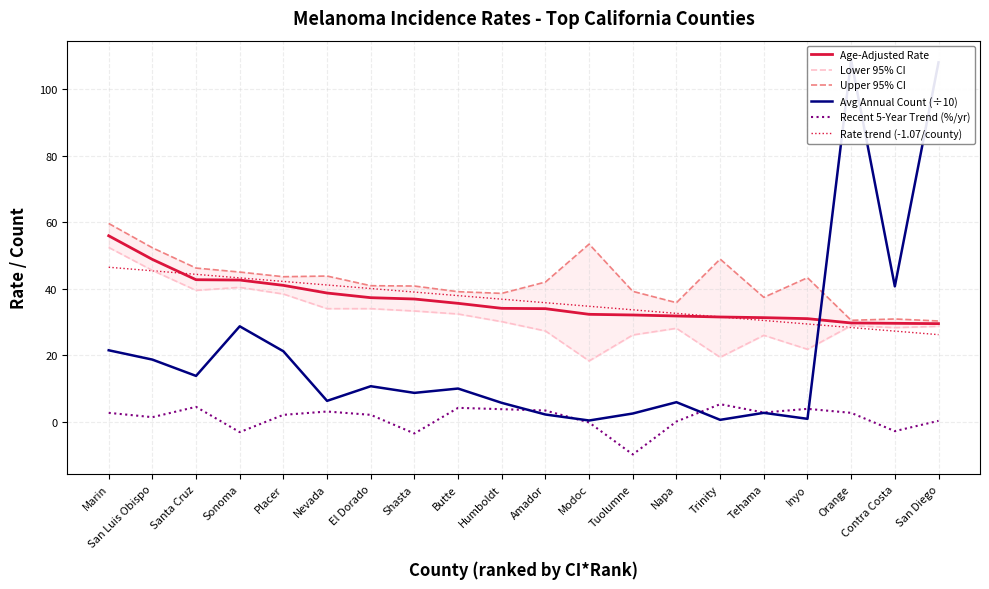

Which series changed the most between Marin and Nevada?

Lower 95% CI